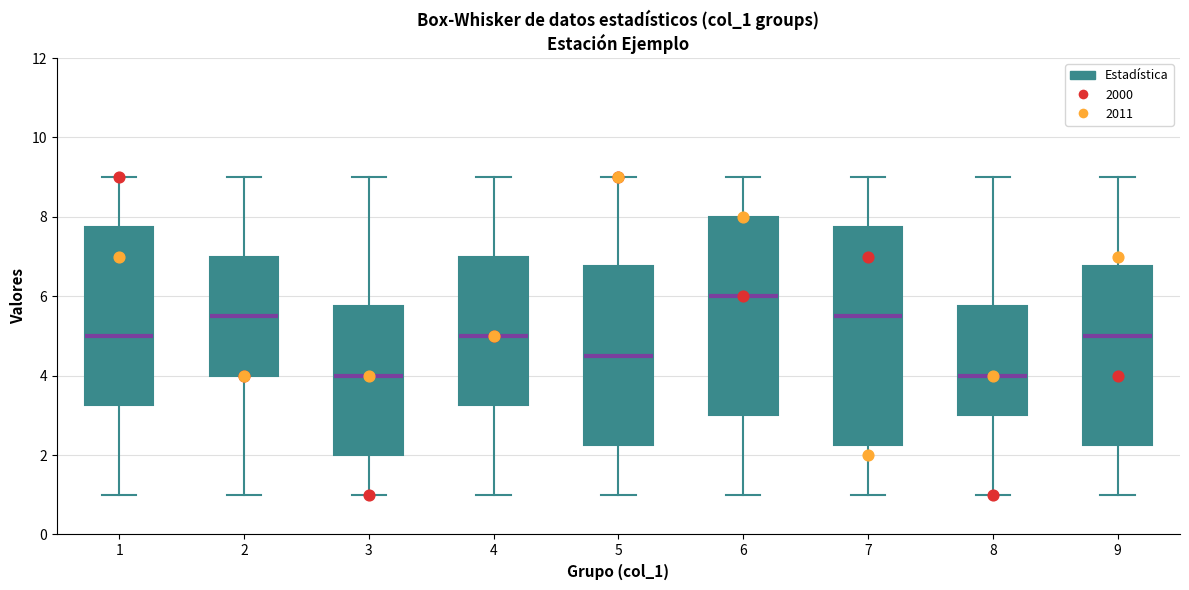

Reading left to right, read every box against the y-axis: the position of its median line, the range the box covers, and the ends of its whiskers. The values are not printed on the chart, so give them approximately, as read against the axis.

1: median 5.0, box 3.2 to 7.8, whiskers 1.0 to 9.0
2: median 5.6, box 4.0 to 7.0, whiskers 1.0 to 9.0
3: median 4.0, box 2.0 to 5.8, whiskers 1.0 to 9.0
4: median 5.0, box 3.2 to 7.0, whiskers 1.0 to 9.0
5: median 4.6, box 2.2 to 6.8, whiskers 1.0 to 9.0
6: median 6.0, box 3.0 to 8.0, whiskers 1.0 to 9.0
7: median 5.6, box 2.2 to 7.8, whiskers 1.0 to 9.0
8: median 4.0, box 3.0 to 5.8, whiskers 1.0 to 9.0
9: median 5.0, box 2.2 to 6.8, whiskers 1.0 to 9.0